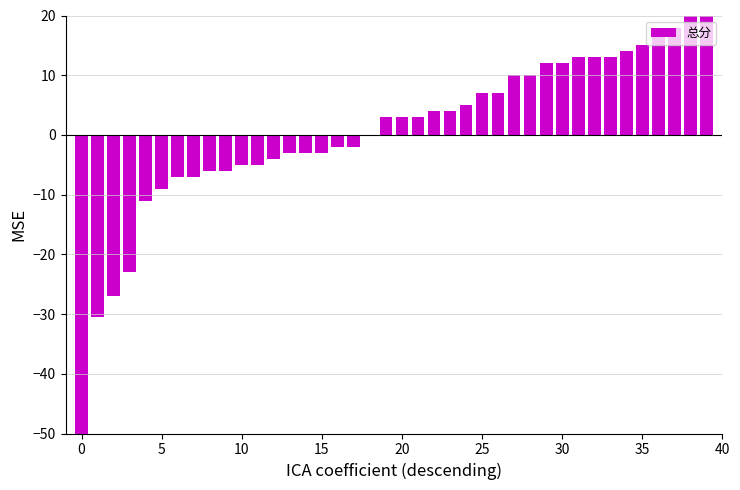

What is the change in value from −5 to 37?

+88.0